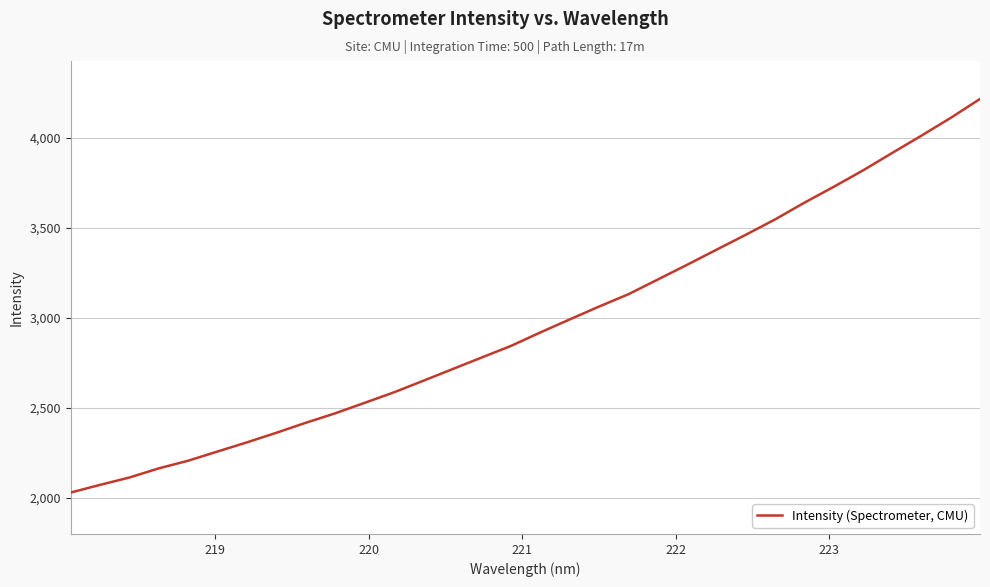

Does the chart display data point markers on the line(s)?

No